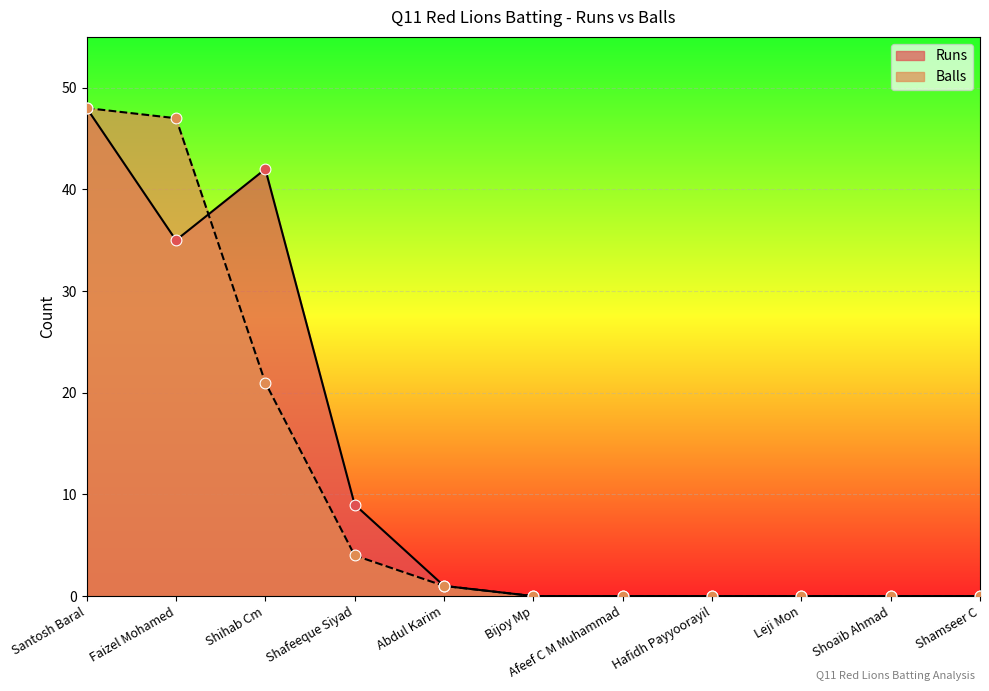

Which series contains the highest Y value?

Runs